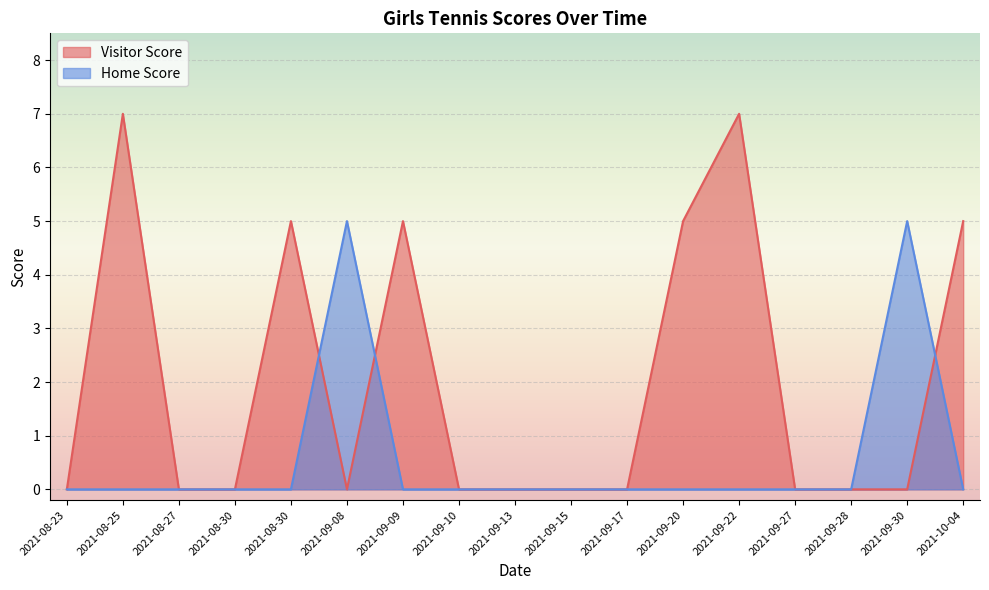

Is it true that Visitor Score equals 12 at 2021-08-25?

False